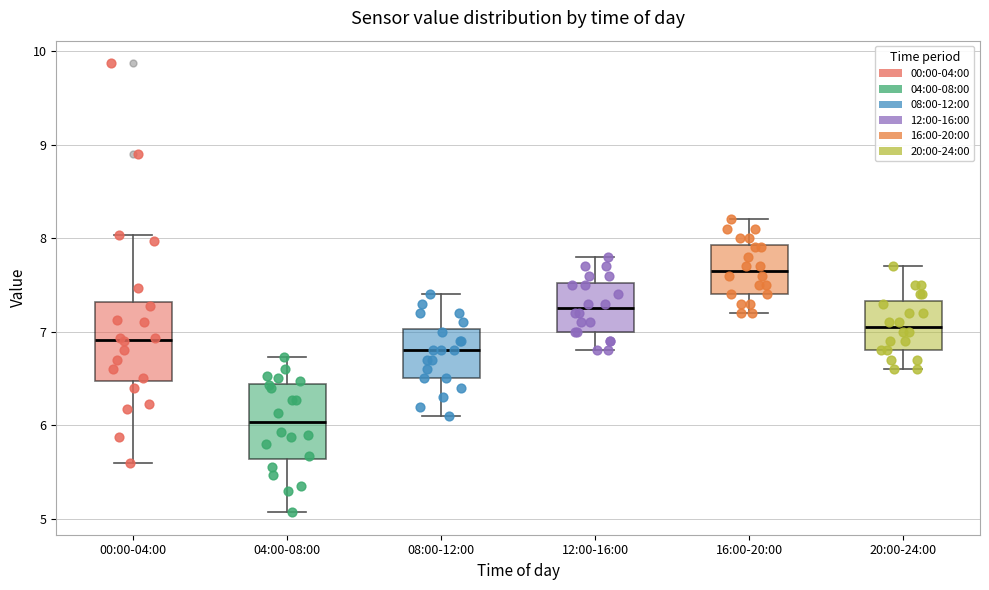

Reading left to right, transcribe this box plot: for each box, give where its median line is, the range the box spans, and where its two whiskers end, as read against the y-axis. The values are not printed on the chart, so give them approximately, as read against the axis.

00:00-04:00: median 6.9, box 6.5 to 7.3, whiskers 5.6 to 8.0
04:00-08:00: median 6.0, box 5.6 to 6.4, whiskers 5.1 to 6.7
08:00-12:00: median 6.8, box 6.5 to 7.0, whiskers 6.1 to 7.4
12:00-16:00: median 7.3, box 7.0 to 7.5, whiskers 6.8 to 7.8
16:00-20:00: median 7.7, box 7.4 to 7.9, whiskers 7.2 to 8.2
20:00-24:00: median 7.1, box 6.8 to 7.3, whiskers 6.6 to 7.7